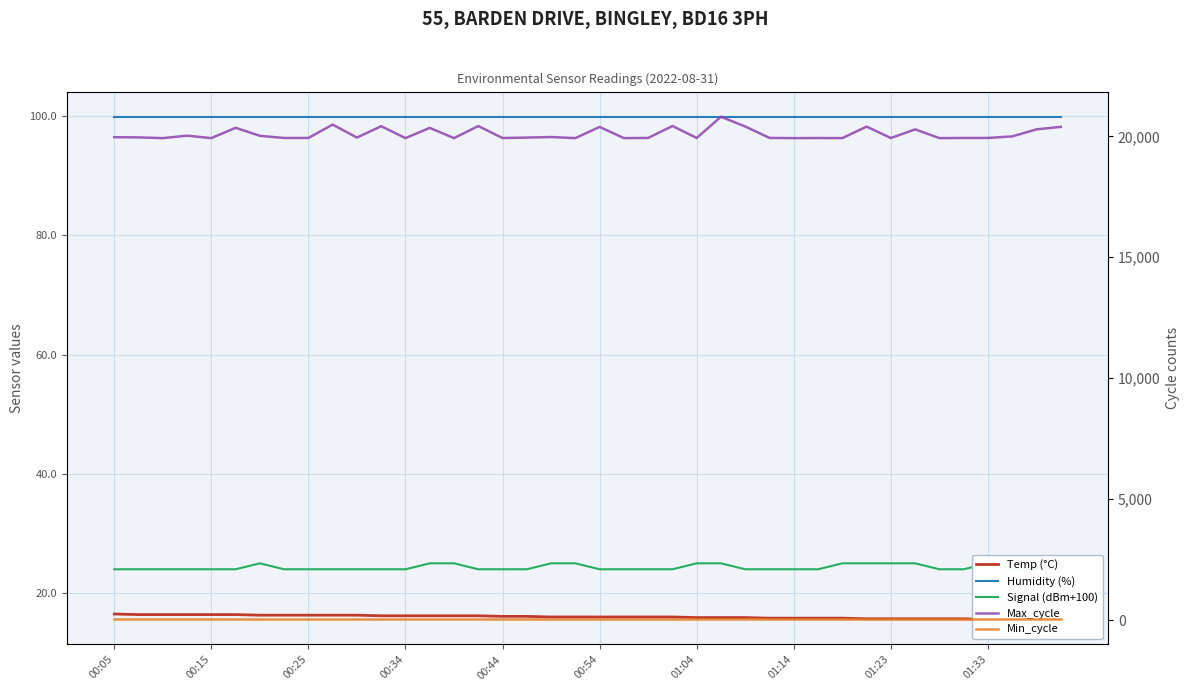

True or false: Signal (dBm+100) and Max_cycle cross at least once.

False